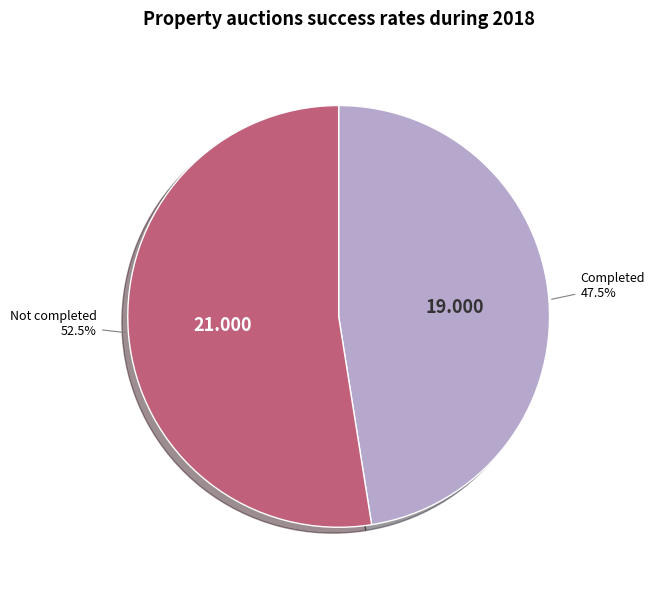

Is there a majority slice in this chart?

Yes